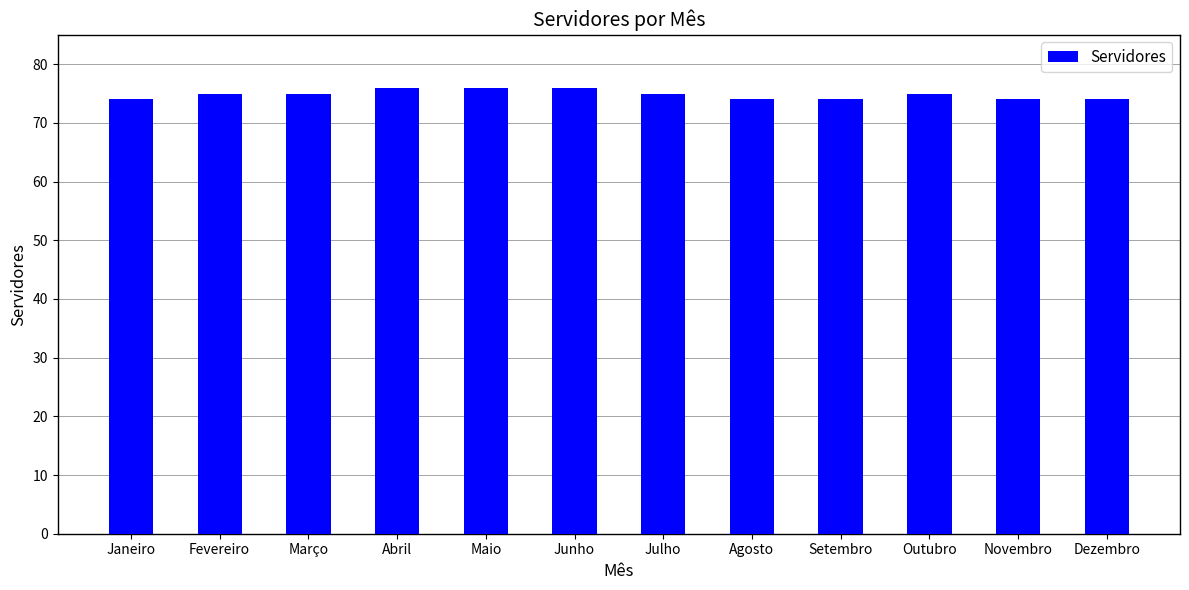

What is the average value?

75